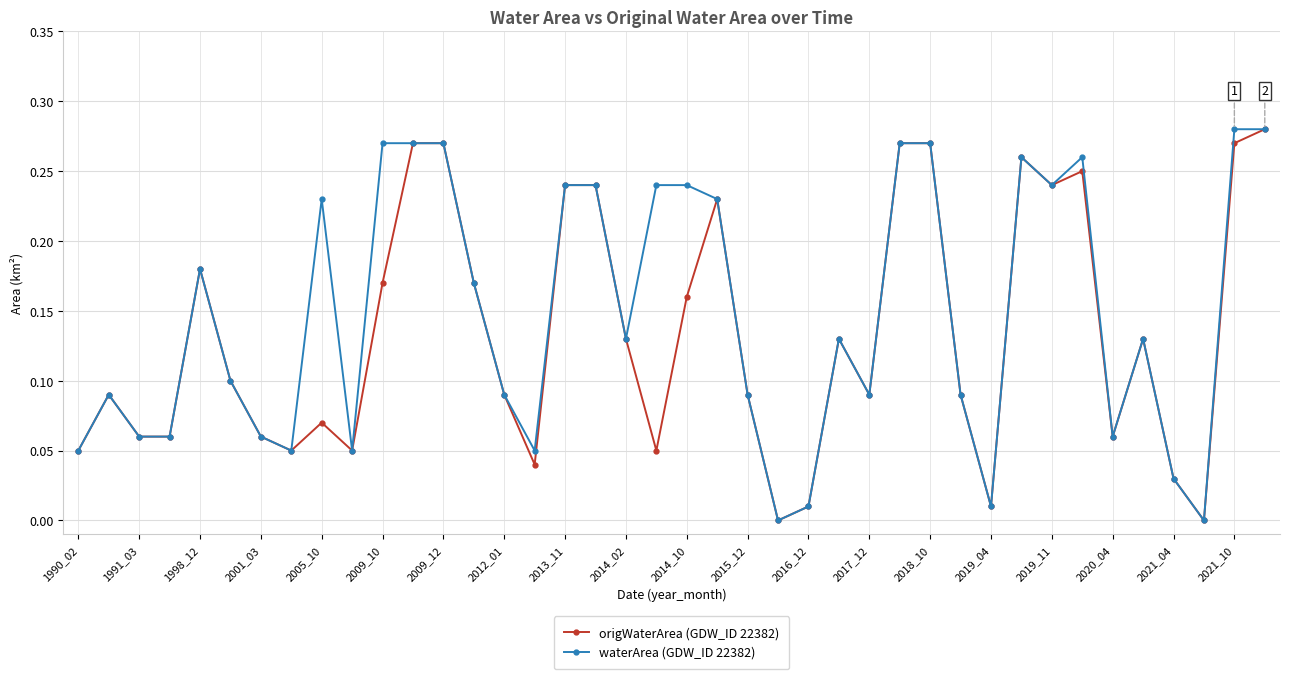

True or false: origWaterArea (GDW_ID 22382) has more than 0 interior local peaks.

True